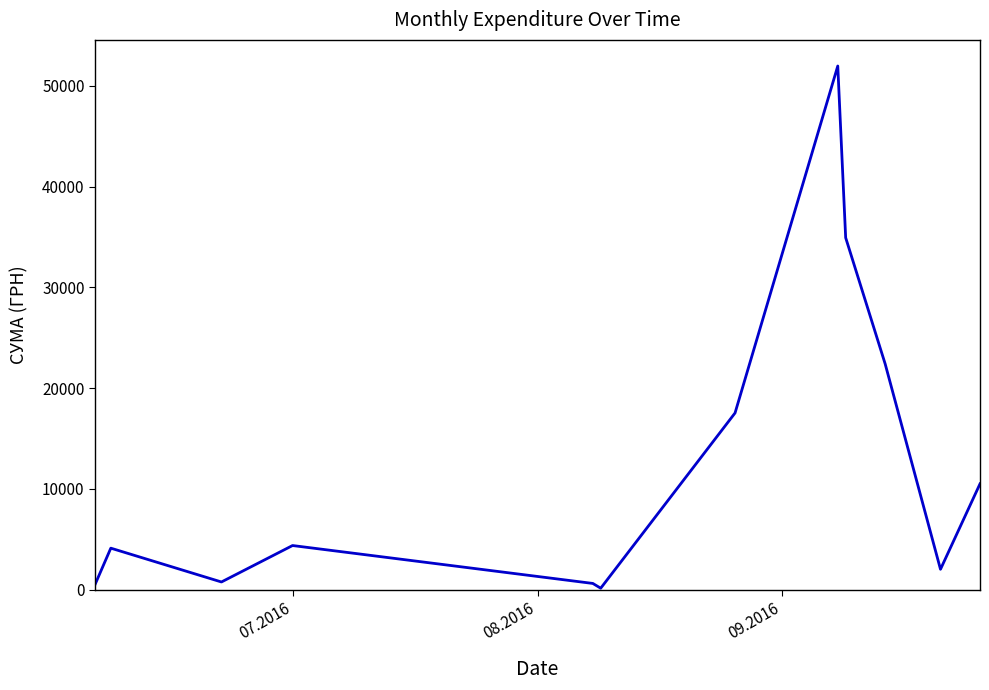

How many distinct data groups are displayed?

1